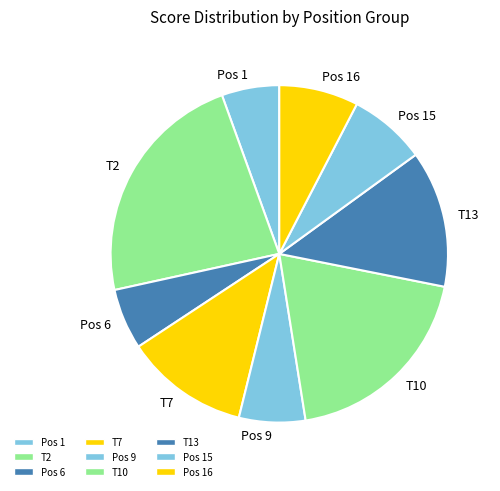

Combined, do Pos 15 and Pos 9 account for over 50%?

No